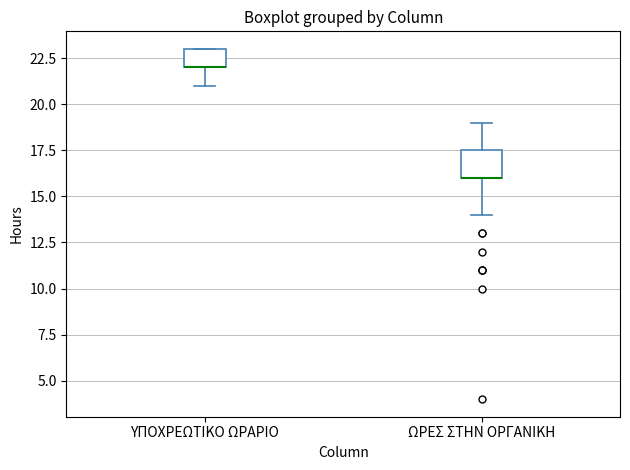

Comparing the boxes themselves (not the whiskers), which one is the tallest?

ΩΡΕΣ ΣΤΗΝ ΟΡΓΑΝΙΚΗ